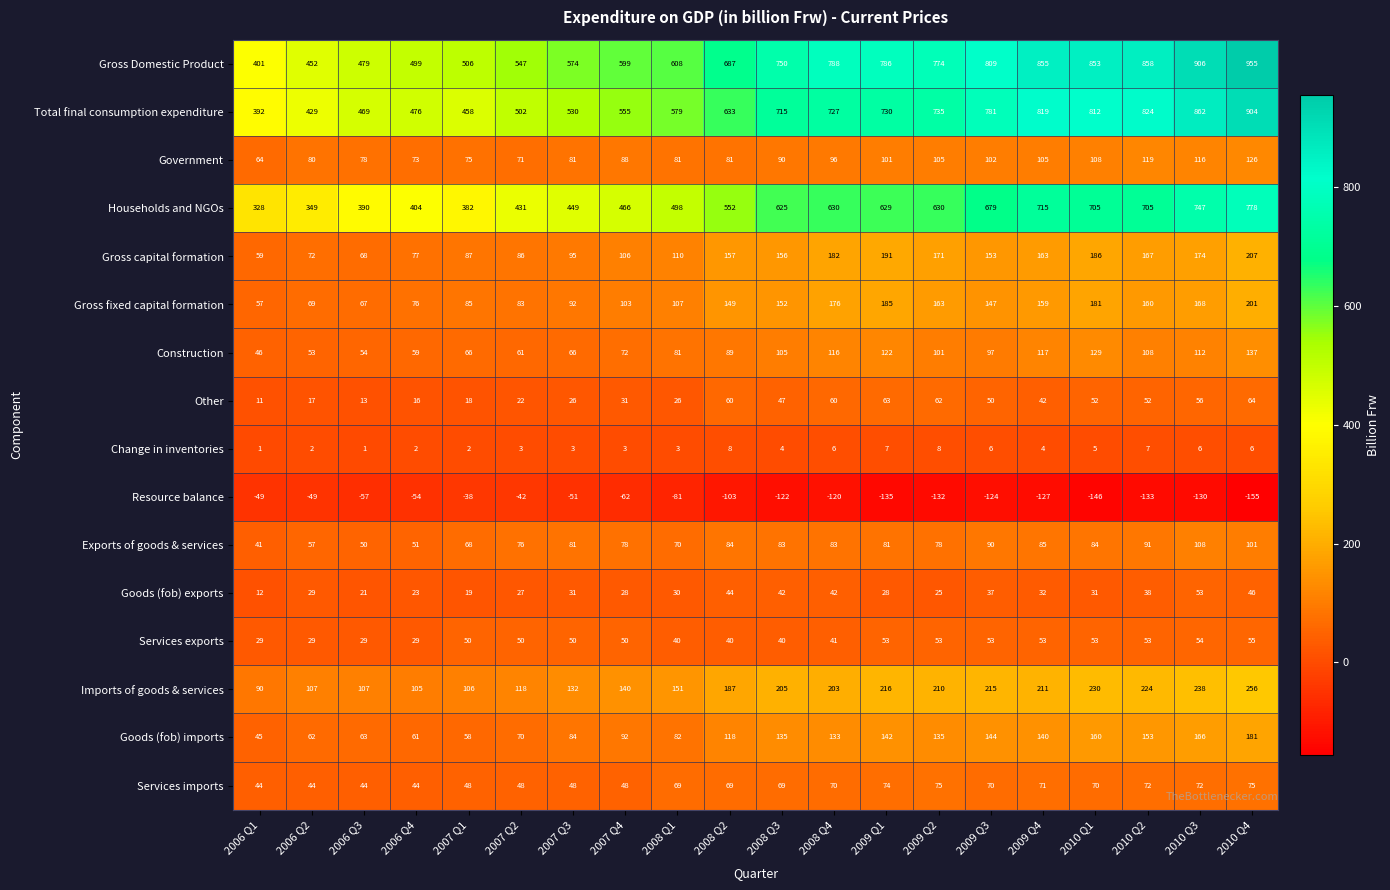

The Resource balance series shows -26 at 2007 Q1. True or false?

False